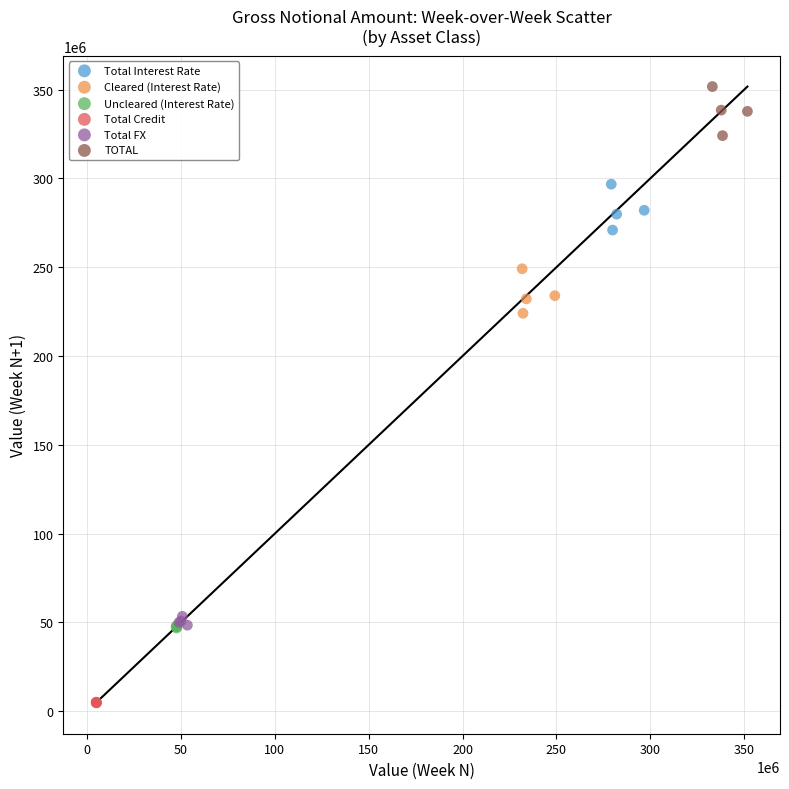

Which series reaches the maximum Y coordinate?

TOTAL